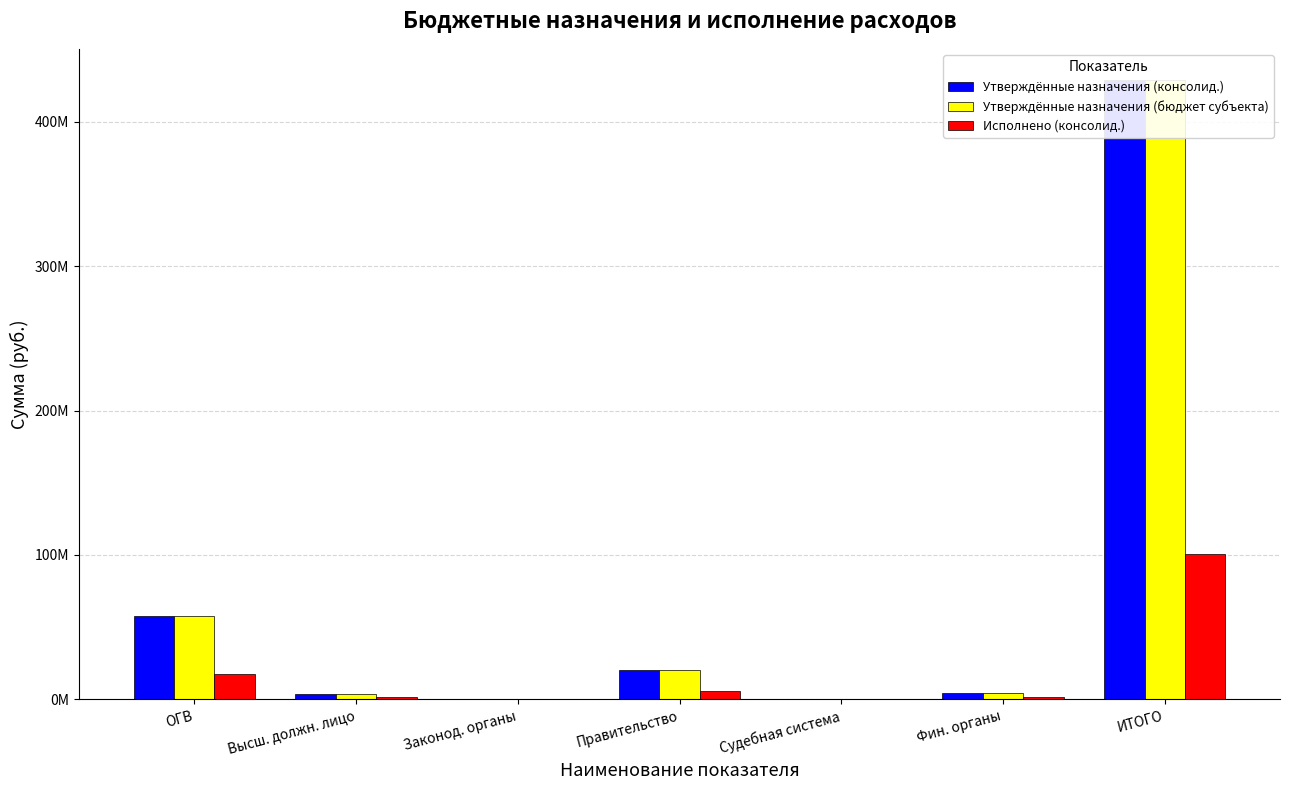

Where does the Утверждённые назначения (бюджет субъекта) series first go above 4603809?

ОГВ